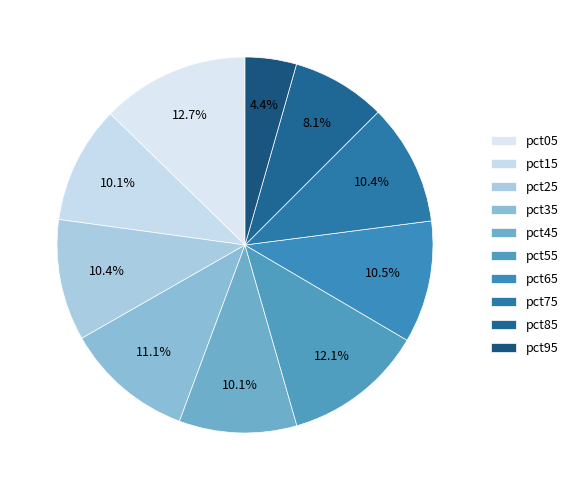

Is it true that pct25 is 2% of the pie?

False